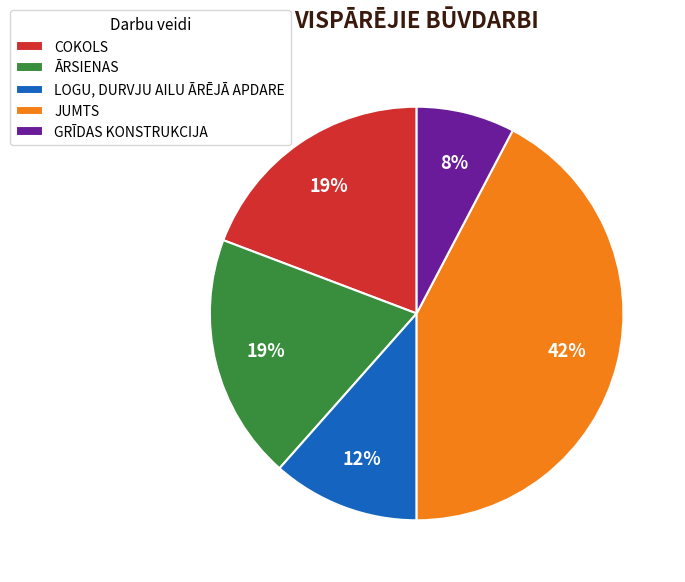

Combined, do LOGU, DURVJU AILU ĀRĒJĀ APDARE and JUMTS account for over 50%?

Yes